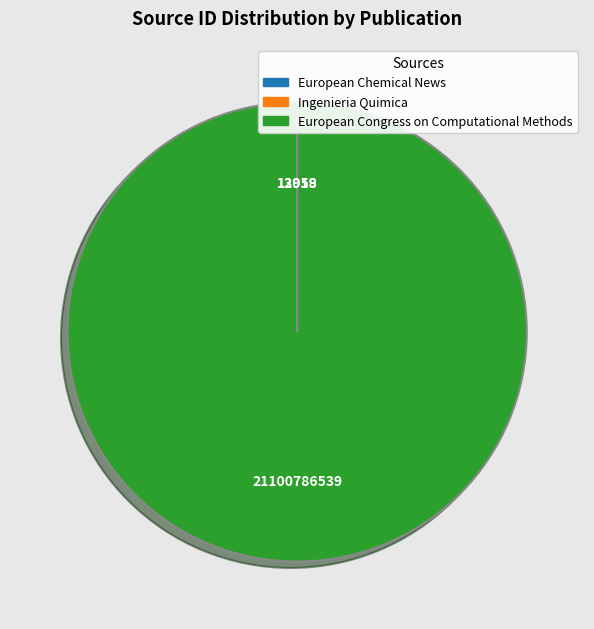

Which category has the biggest portion of the pie?

European Congress on Computational Methods